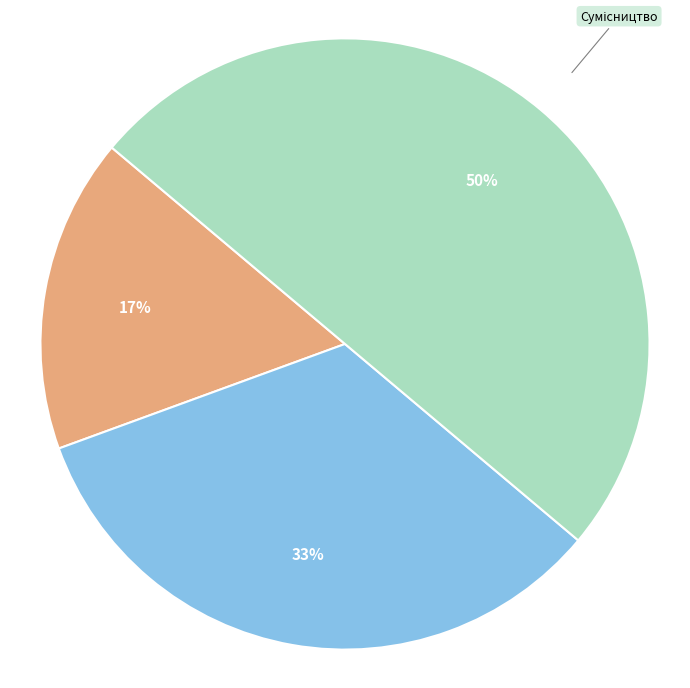

To the nearest percent, what is the difference between the largest and smallest slice percentages?

33%